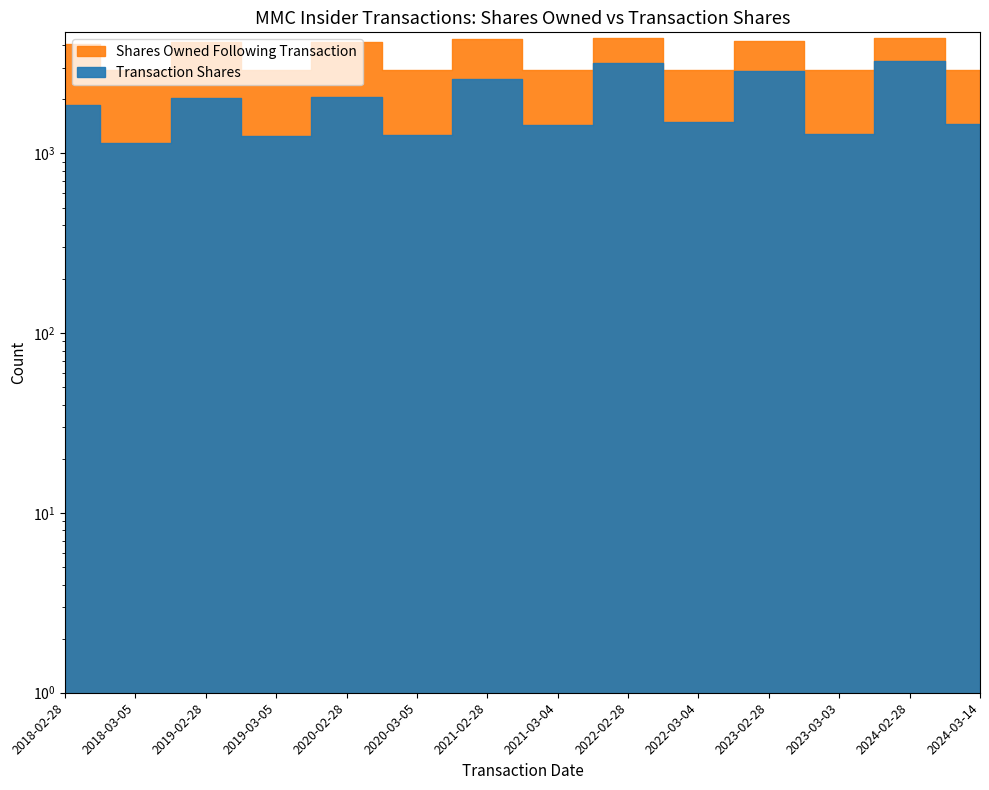

True or false: Shares Owned Following Transaction and Transaction Shares intersect in this chart.

False